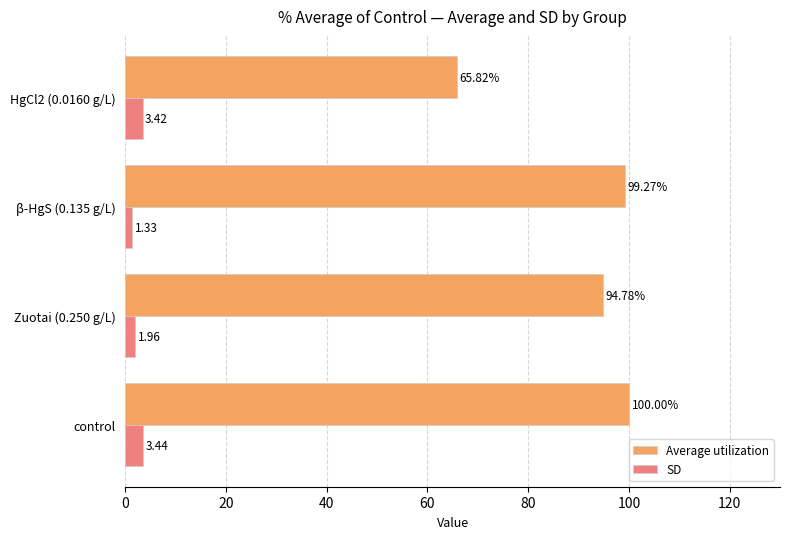

Count the number of data series in this chart.

2